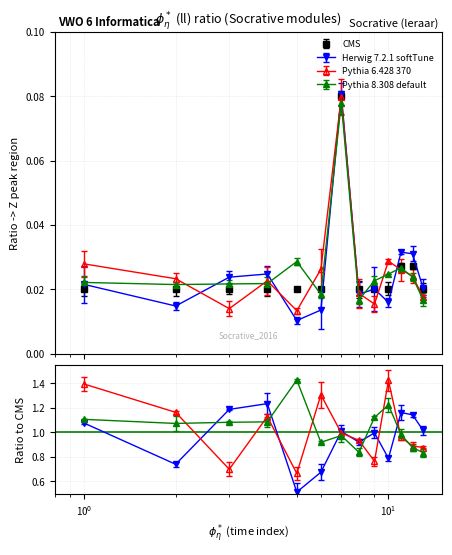

How many series are shown in this chart?

4